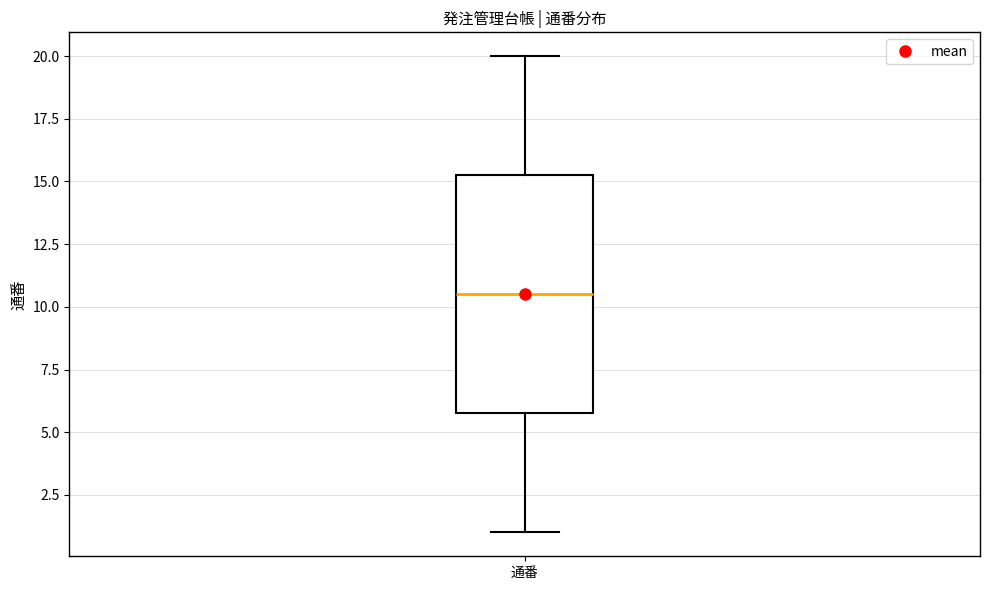

Read this box plot against the y-axis: the position of the median line, the range covered by the box, and the ends of both whiskers. The values are not printed on the chart, so give them approximately, as read against the axis.

median 10.5, box 6.0 to 15.5, whiskers 1.0 to 20.0